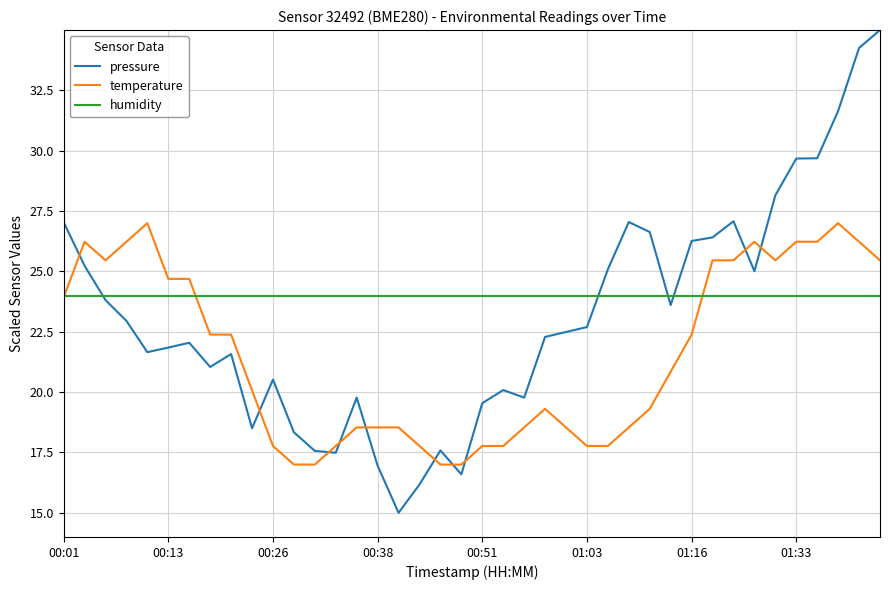

Which series ends up on top after the final intersection of pressure and temperature?

pressure